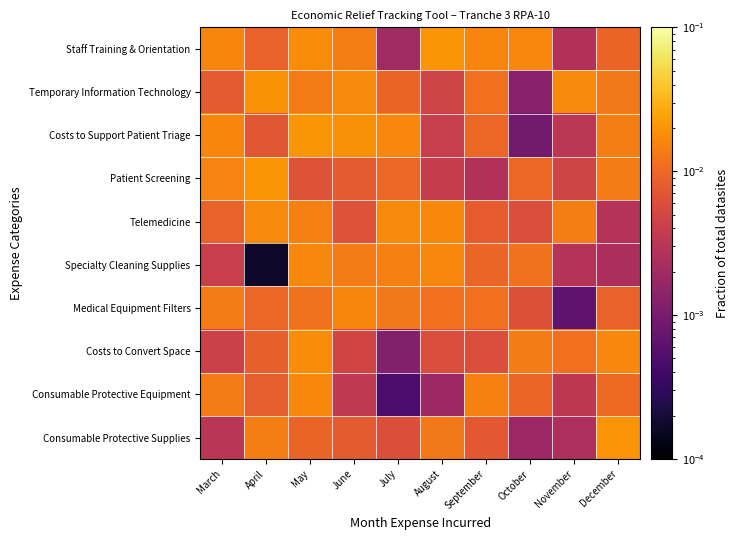

At which category does the chart reach its peak across all series?

August